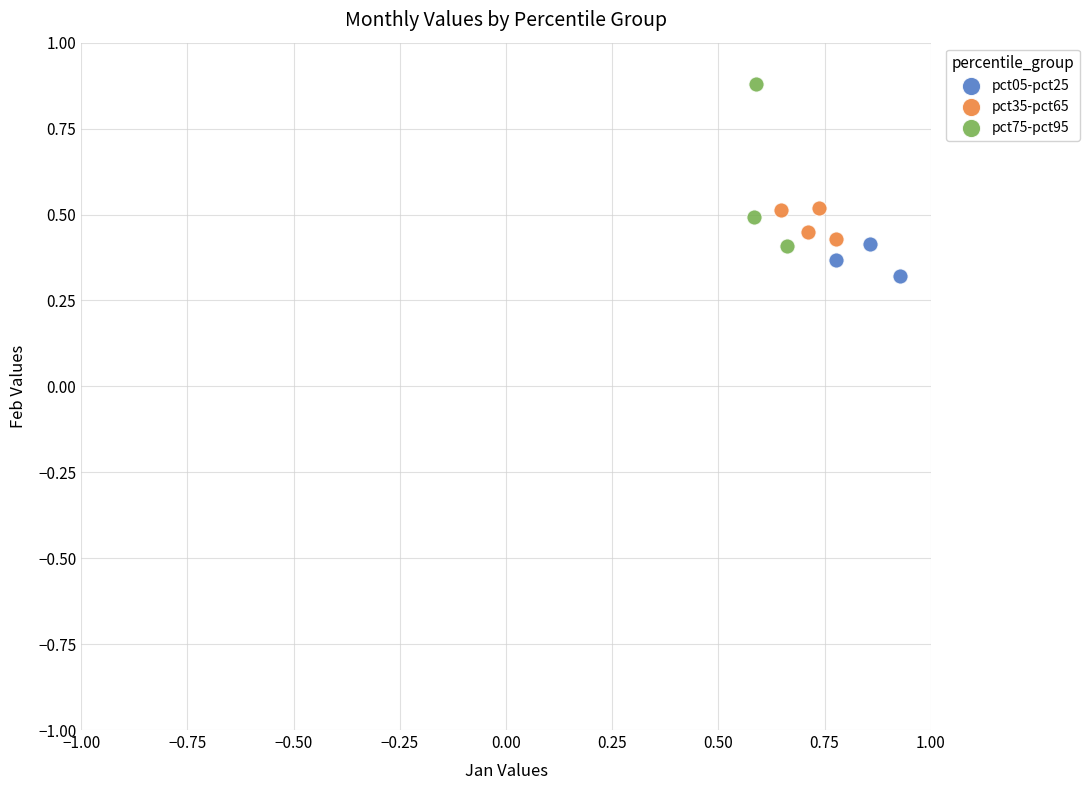

Which series contains the lowest Y value?

pct05-pct25